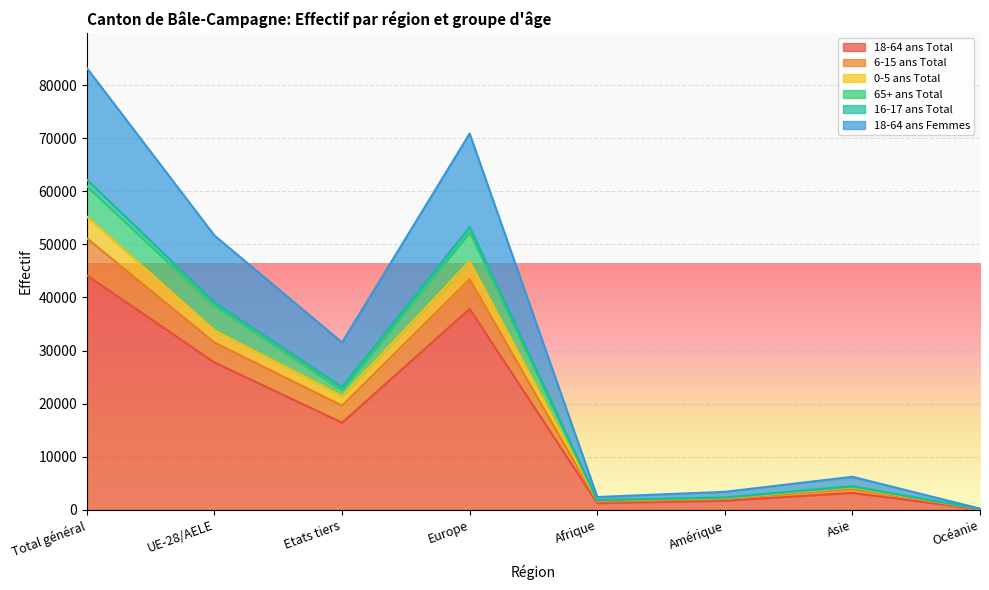

At which label does 18-64 ans Total reach its peak?

Total général